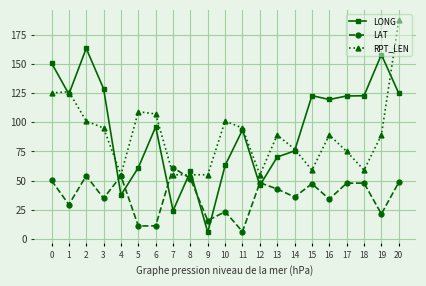

What is the difference between the LAT values at 1 and 12?

18.7